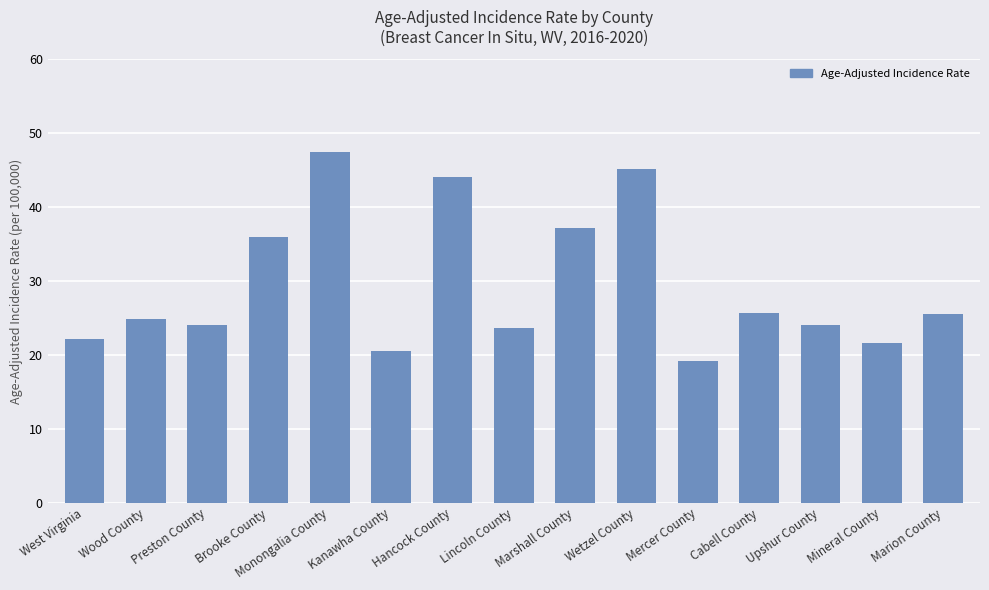

Count the number of categories in the chart.

15